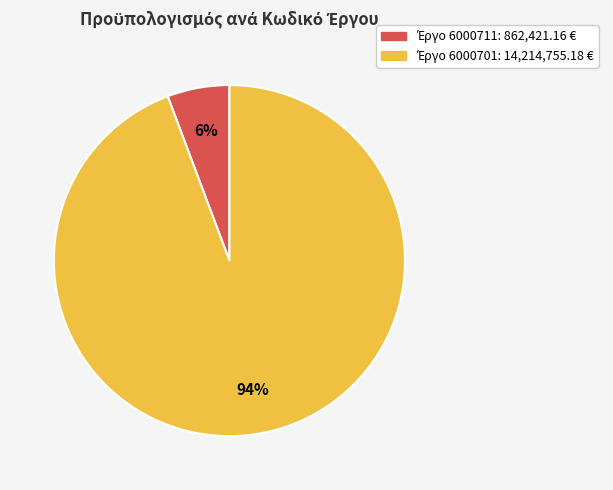

Is there a majority slice in this chart?

Yes